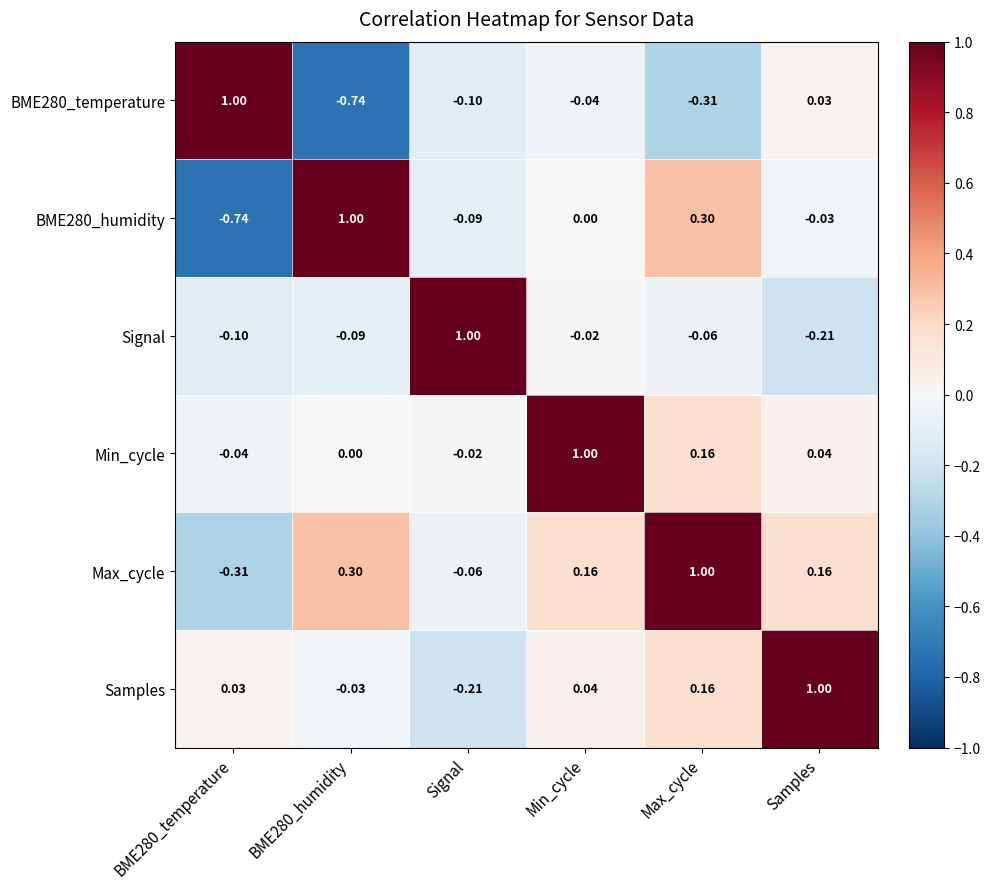

Which category has the highest value in the Min_cycle series?

Min_cycle